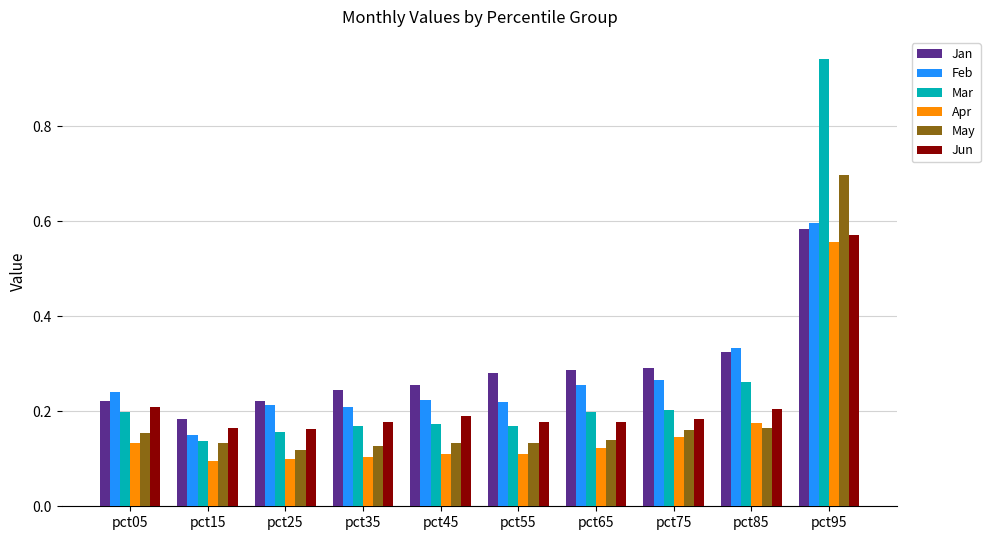

What is the sum of the Mar values at pct65 and pct95?

1.1